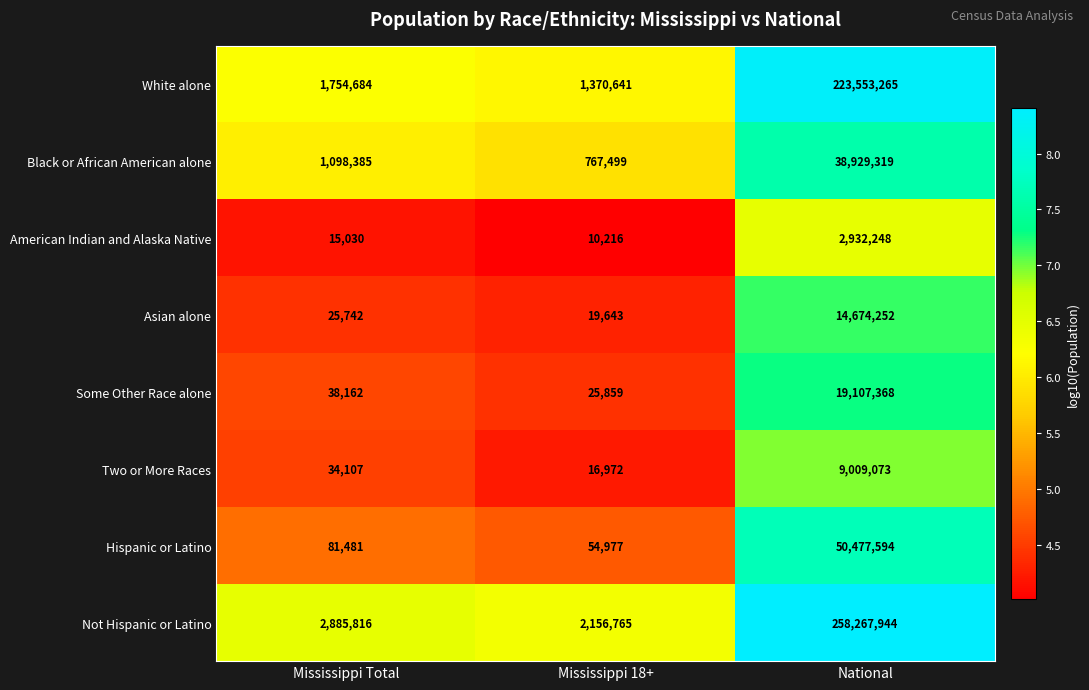

Is the value of White alone at Mississippi Total greater than the value of Asian alone at Mississippi 18+?

Yes